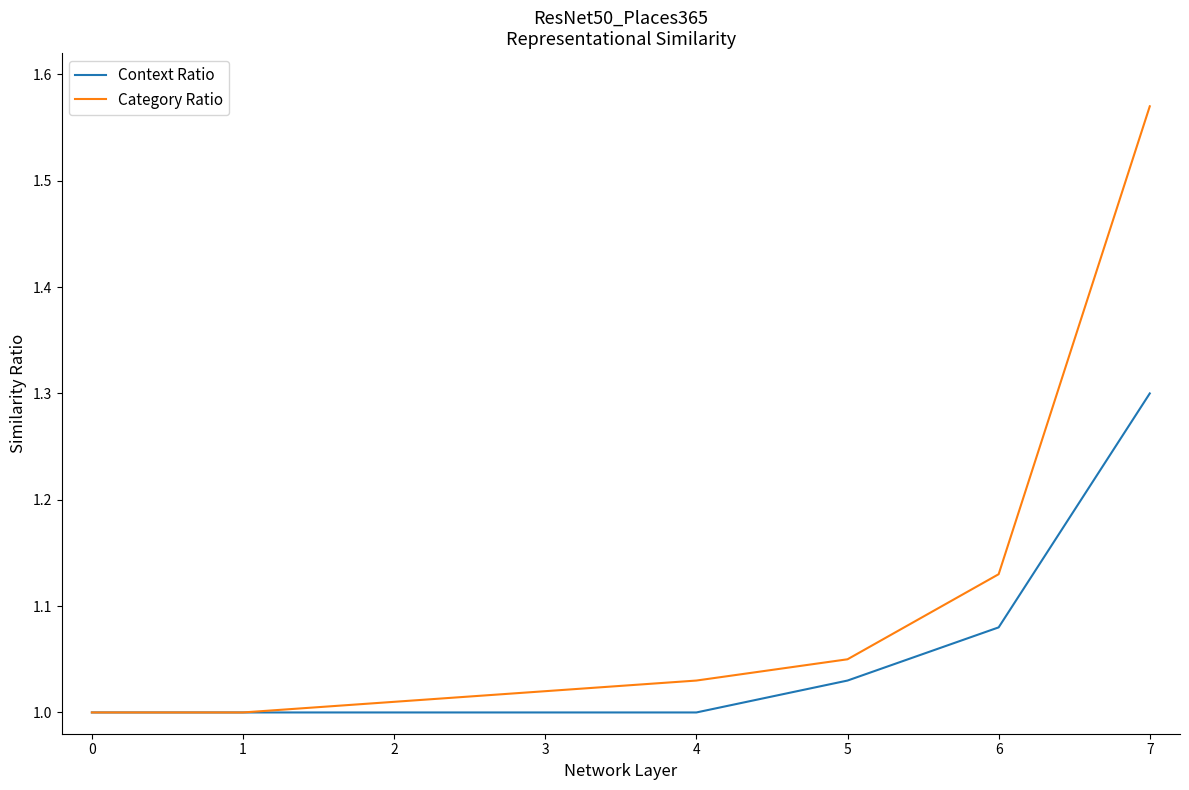

Is it true that Context Ratio equals 1.3 at 3?

False